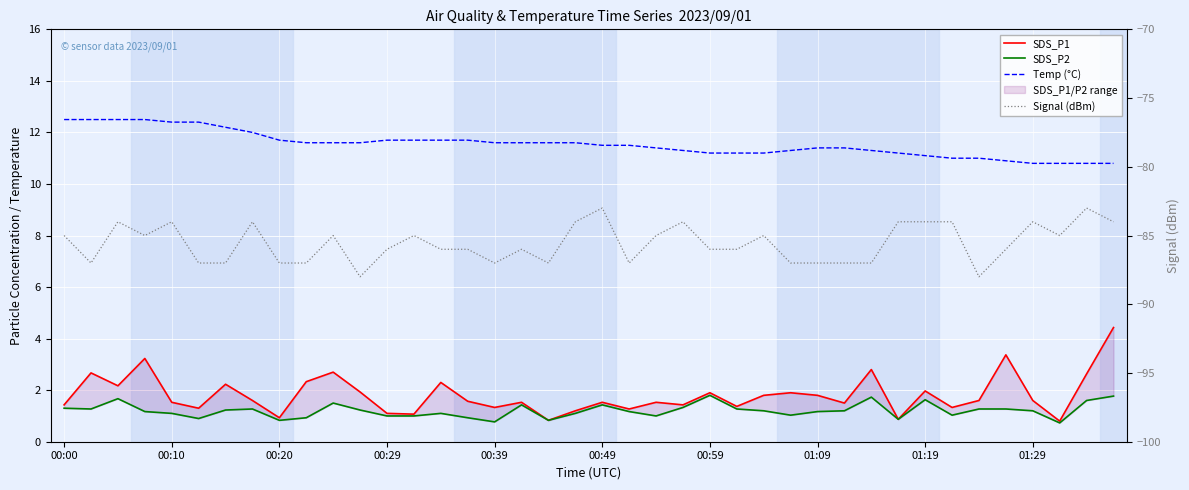

The SDS_P1 series shows 1.5 at 00:49. True or false?

True